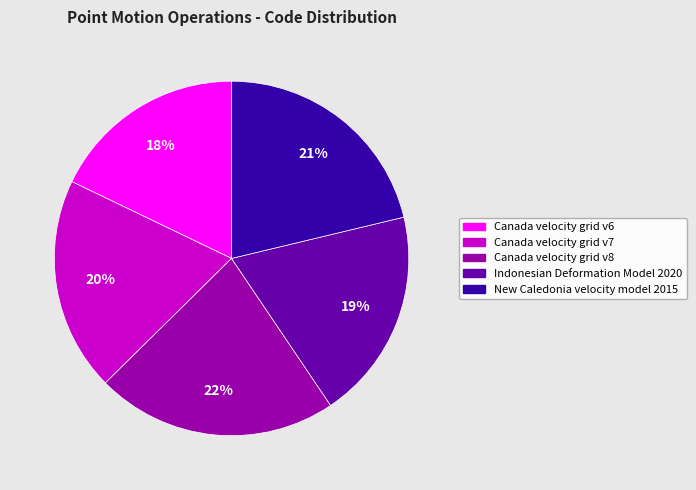

How many segments does this pie chart have?

5